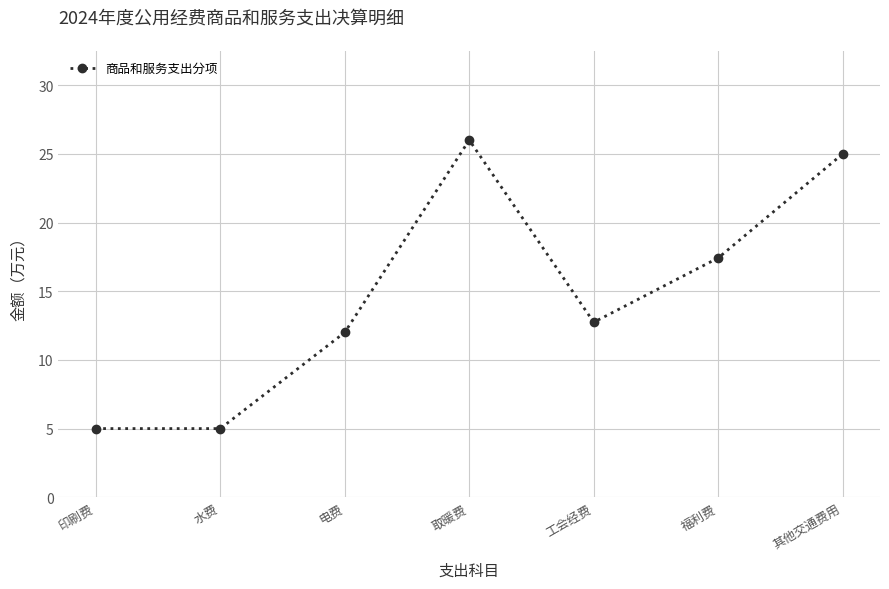

What is the label of the 4th point from the right?

取暖费